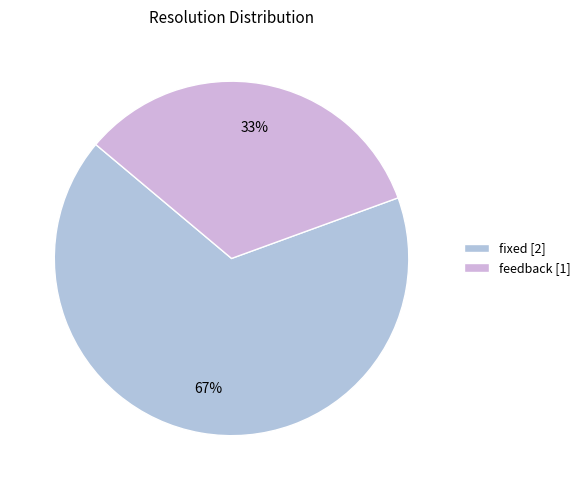

Rank the categories by value from lowest to highest.

feedback [1], fixed [2]